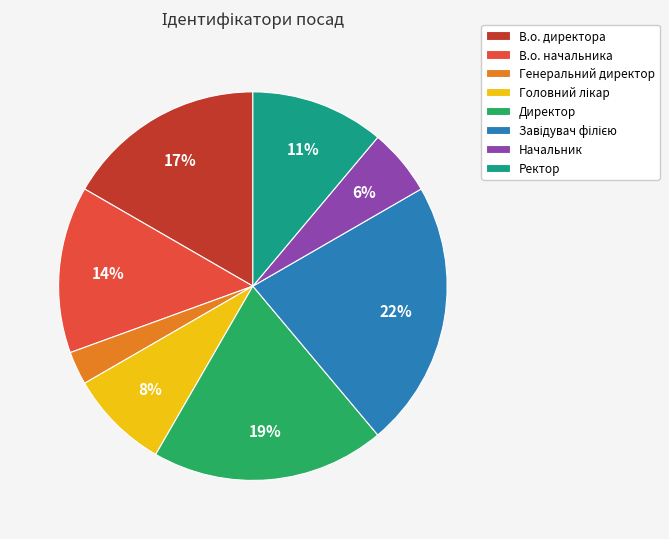

To the nearest percent, what is the difference between the largest and smallest slice percentages?

19%